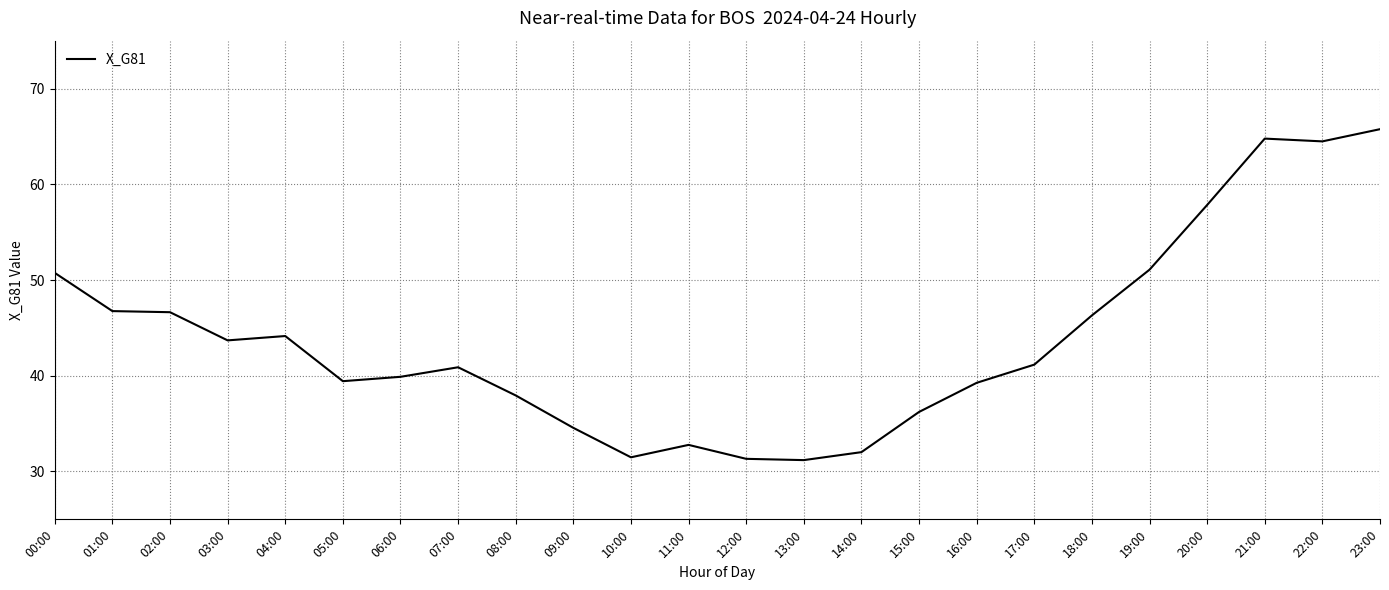

What is the smallest value displayed?

31.2